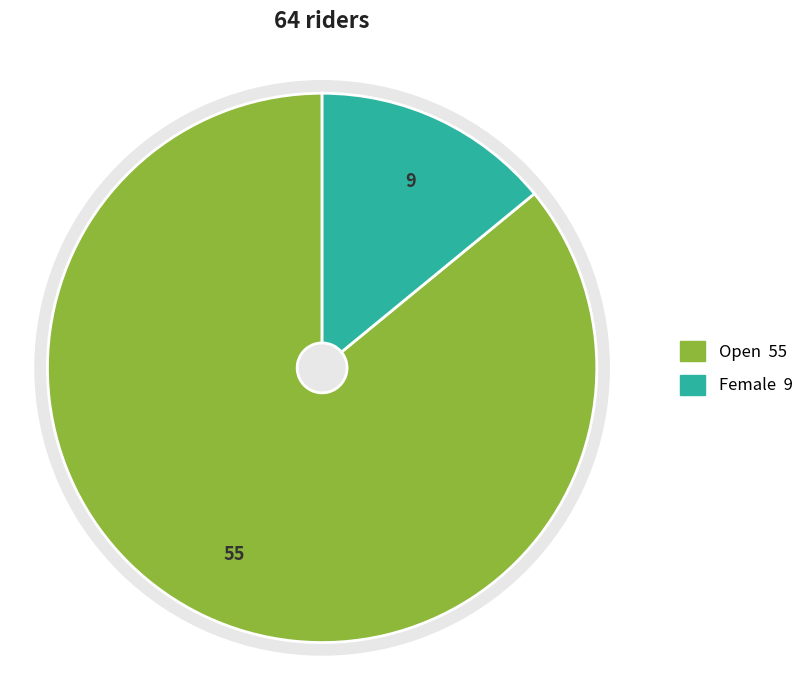

Do Open and Female together represent more than half of the pie?

Yes